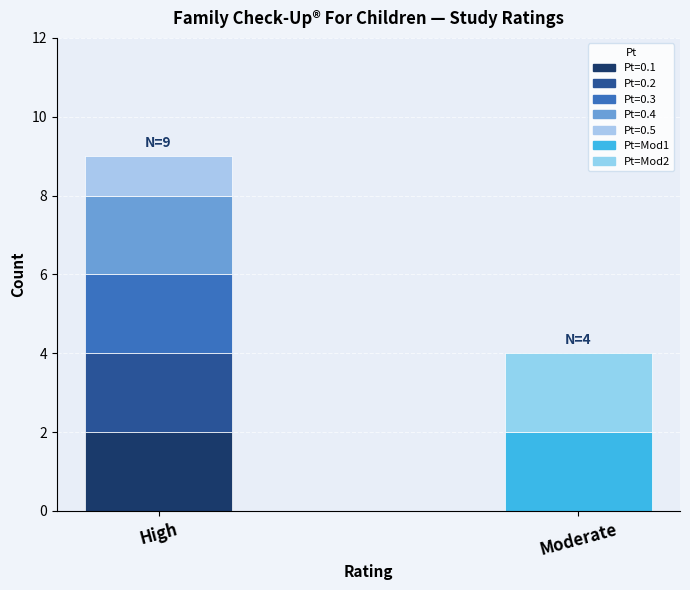

The Moderate series shows 1 at WWHV058188. True or false?

False